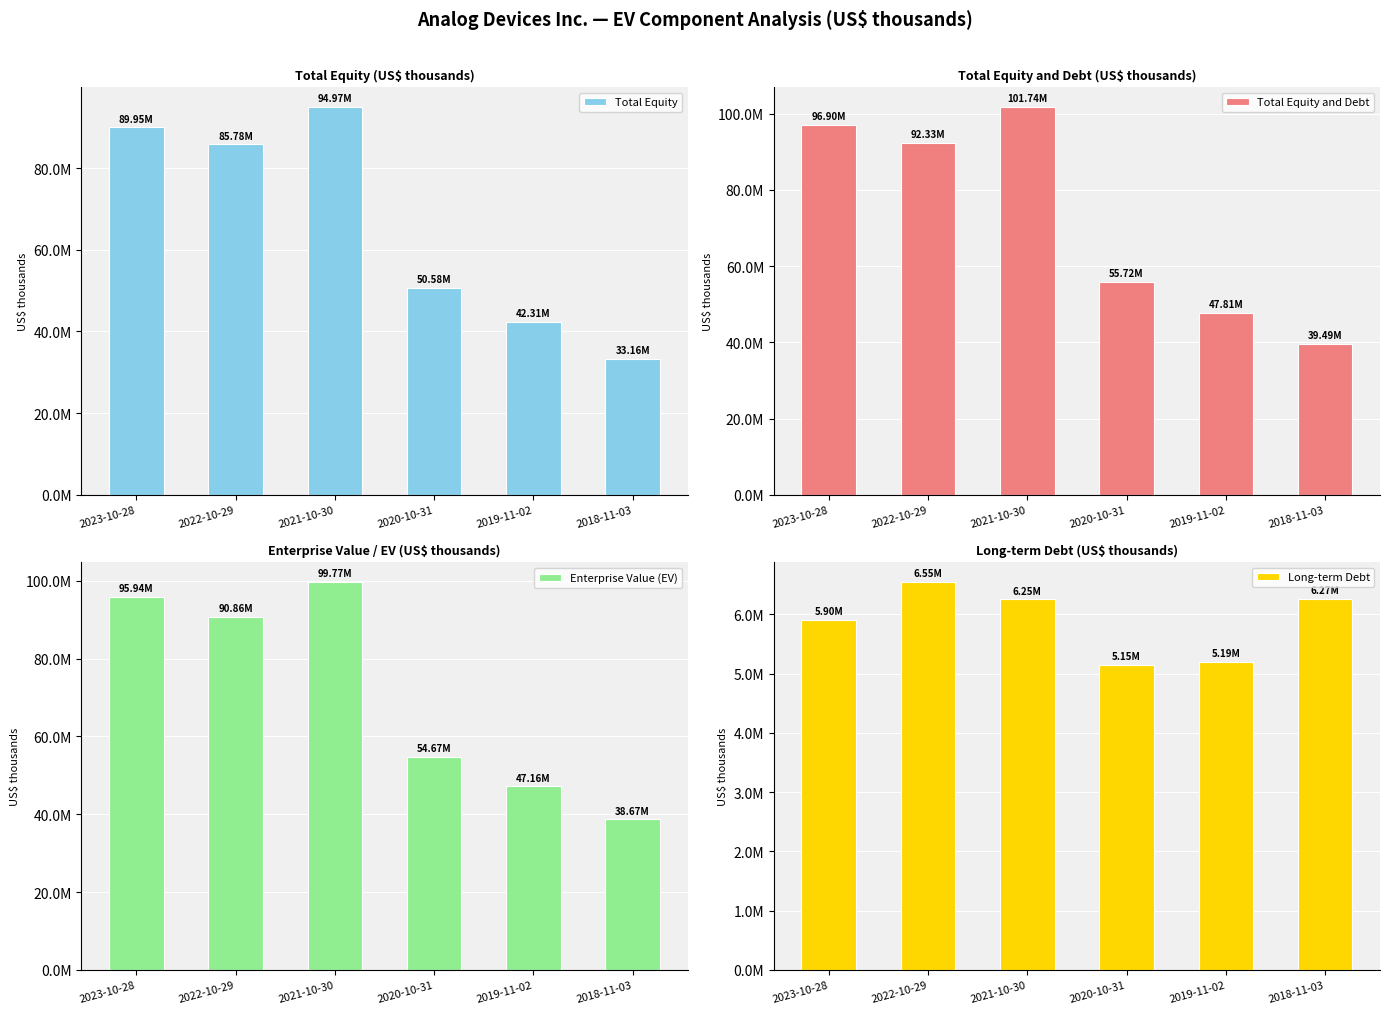

How many data points in Enterprise Value (EV) are less than 90858768?

3